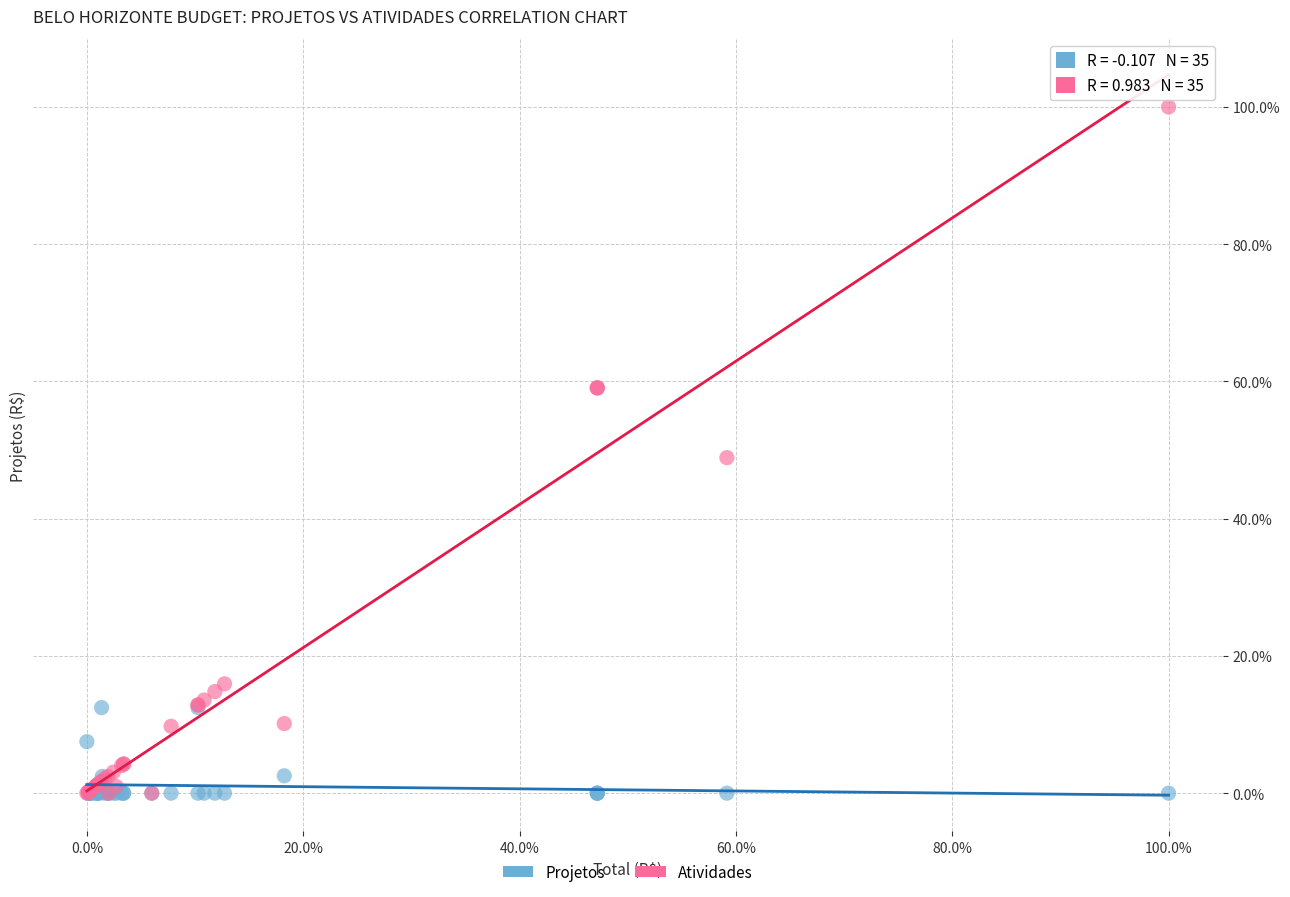

Which series reaches the maximum Y coordinate?

Atividades